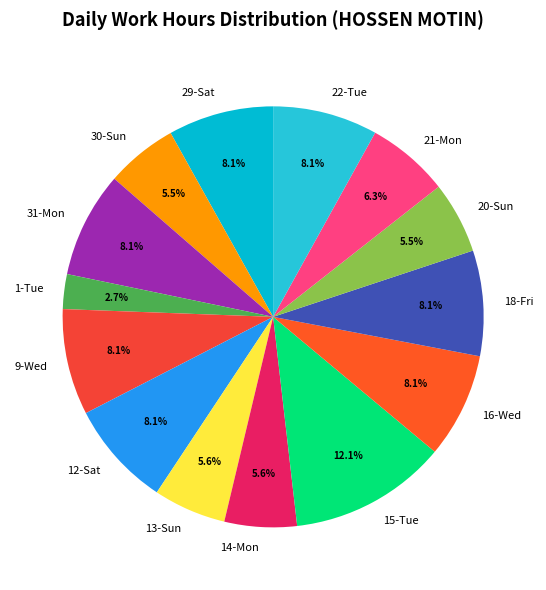

What is the smallest slice in the pie chart?

1-Tue